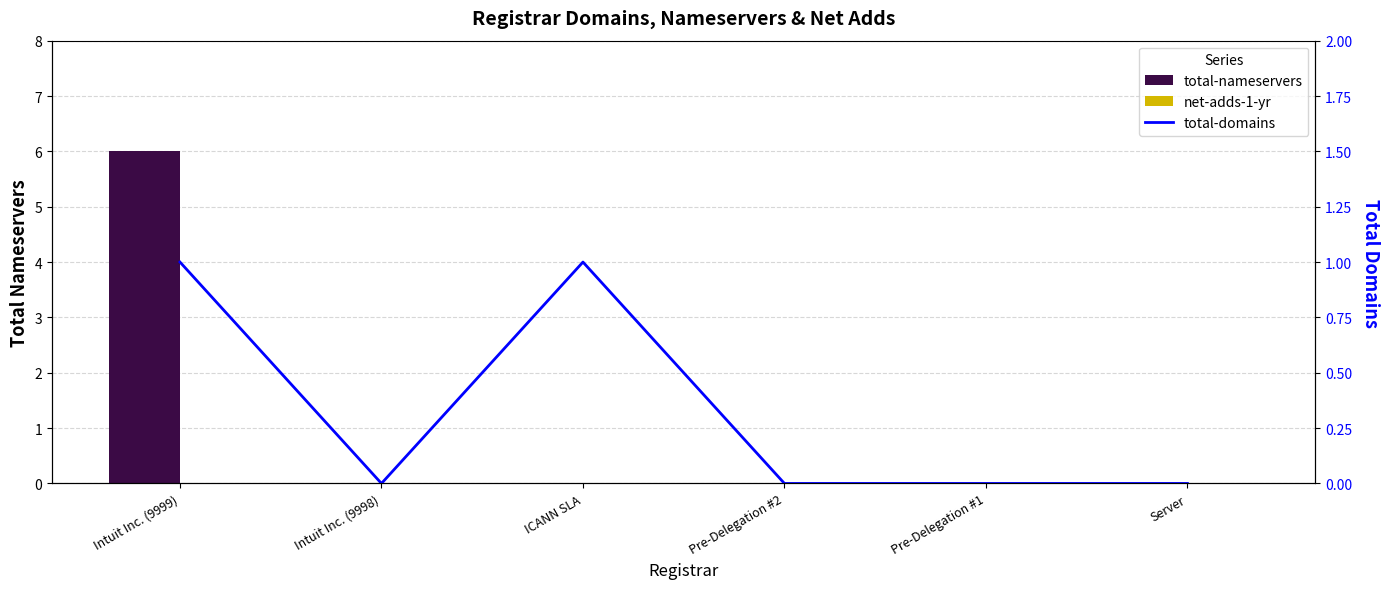

At which category is the sum across all series the highest?

Intuit Inc. (9999)